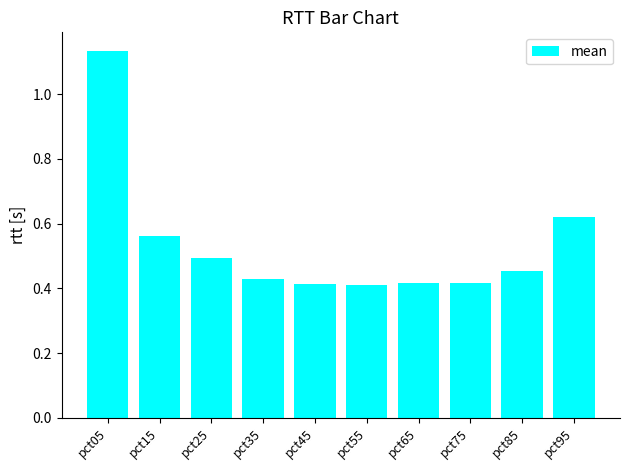

The value at pct25 is 0.3. True or false?

False